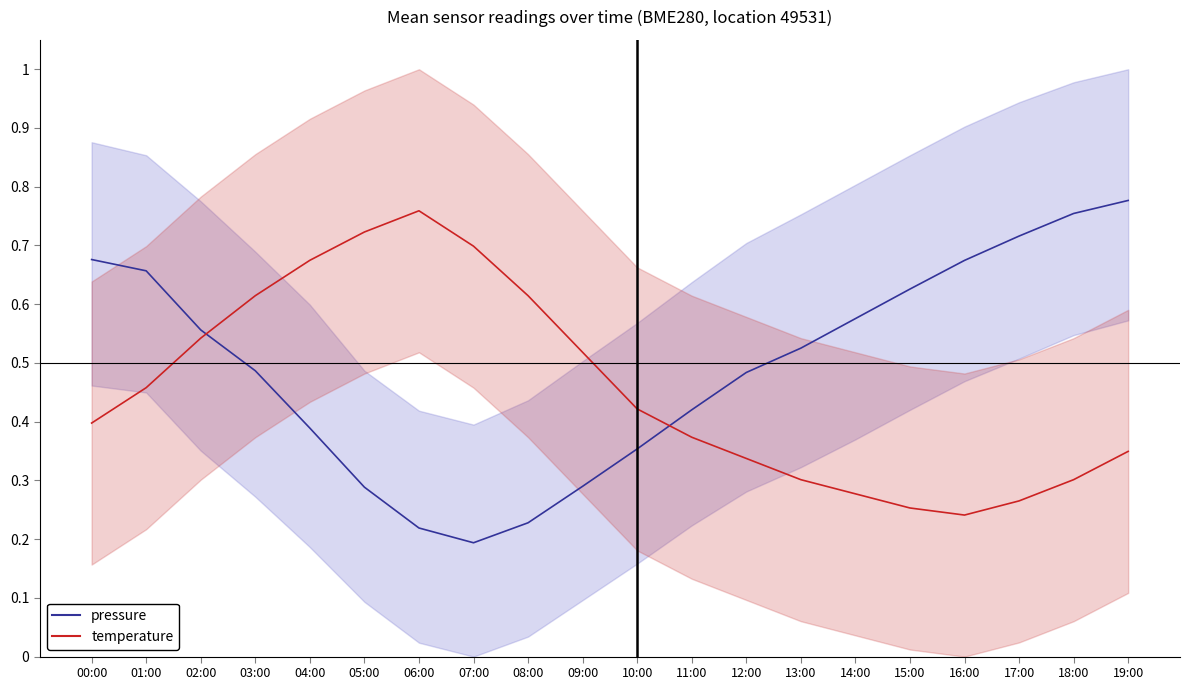

Rank the series by their maximum value, from highest to lowest.

pressure, temperature